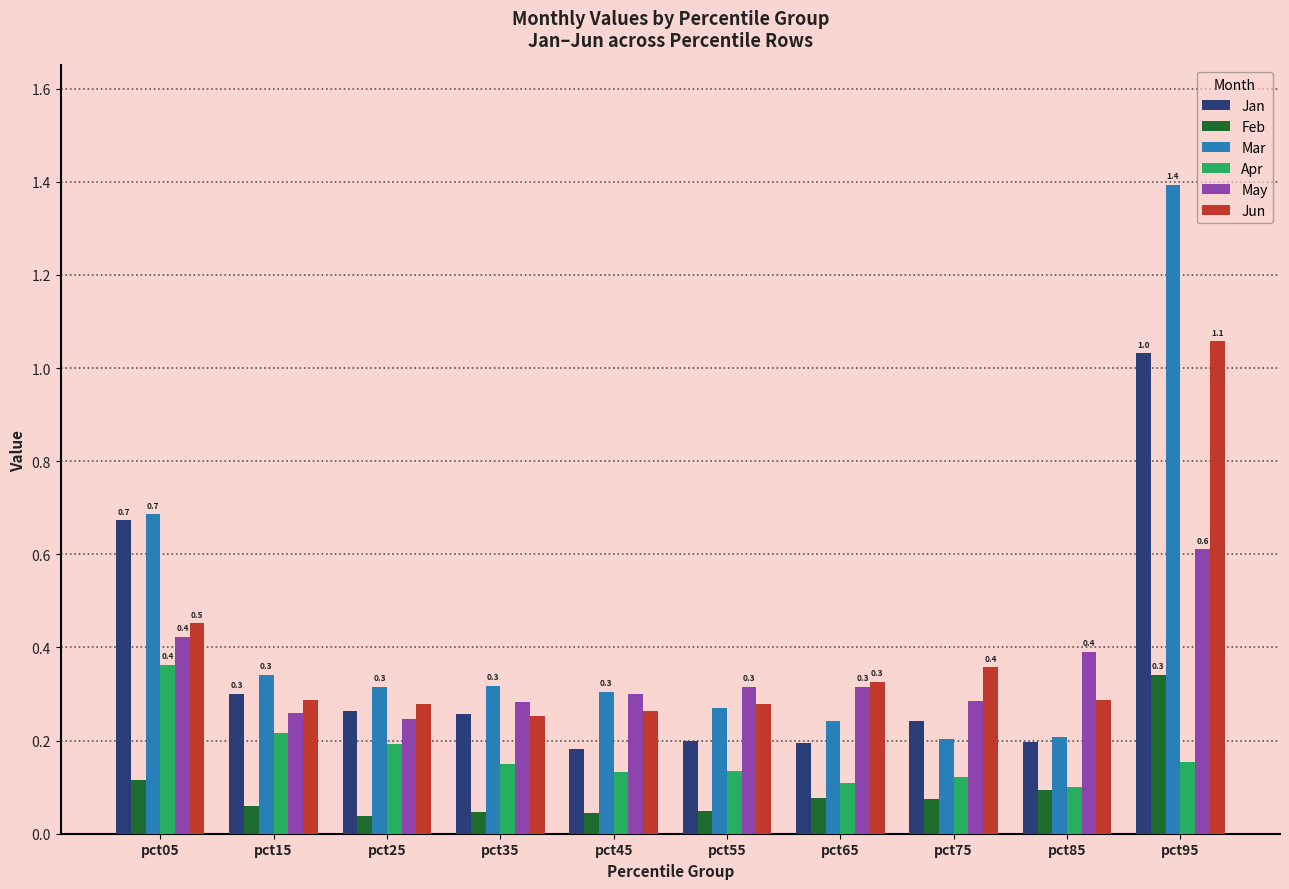

Which category has the highest value across all series?

pct95